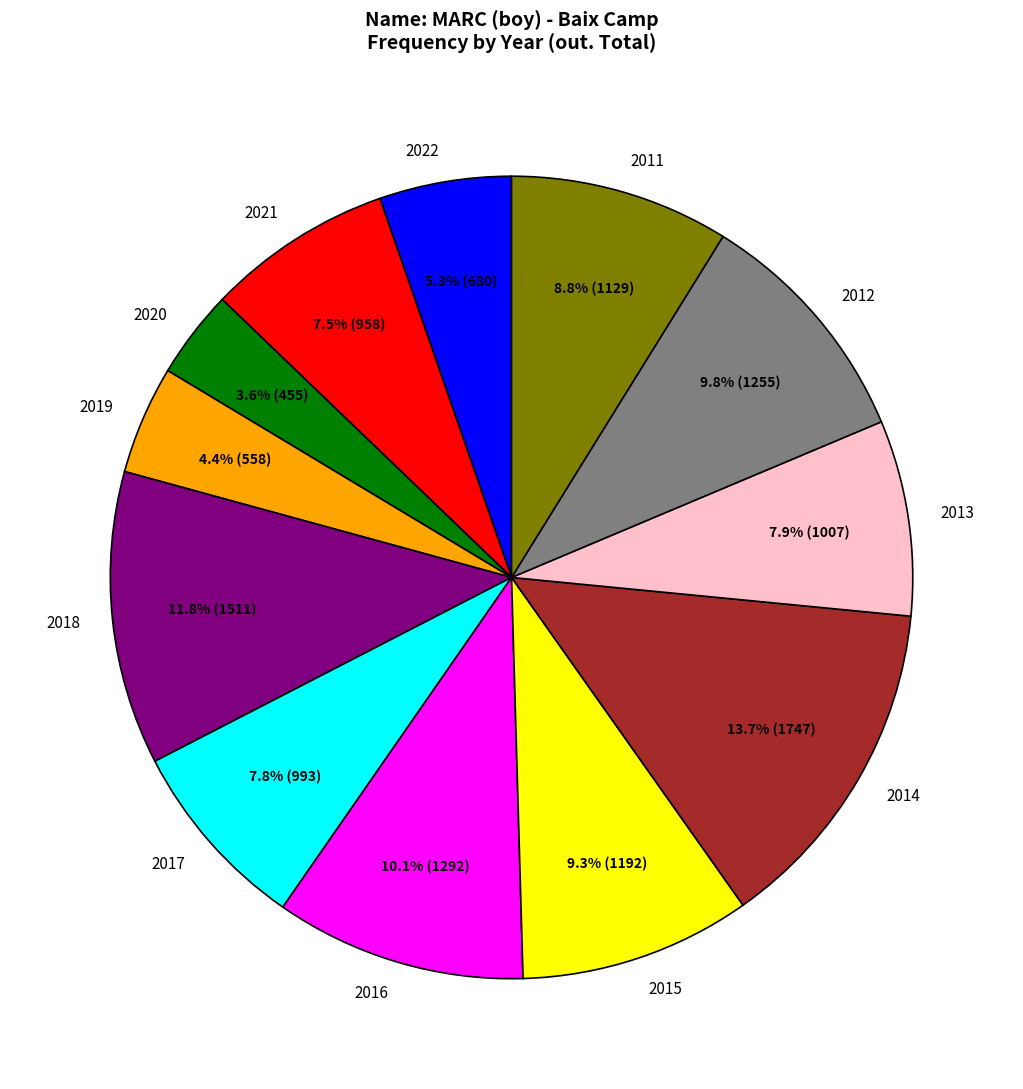

What is the smallest slice in the pie chart?

2020